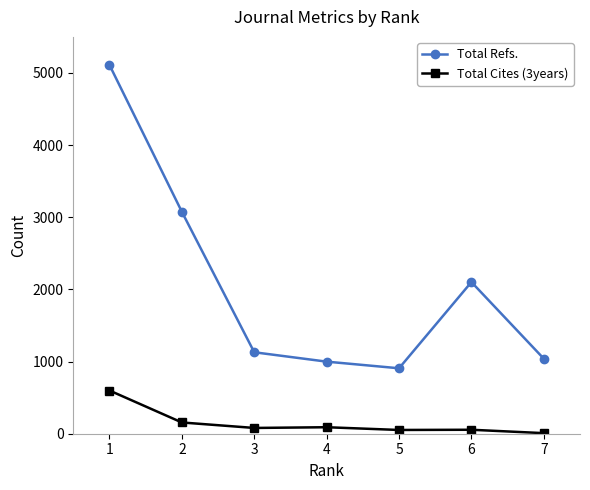

Which series changed the most between 4 and 6?

Total Refs.